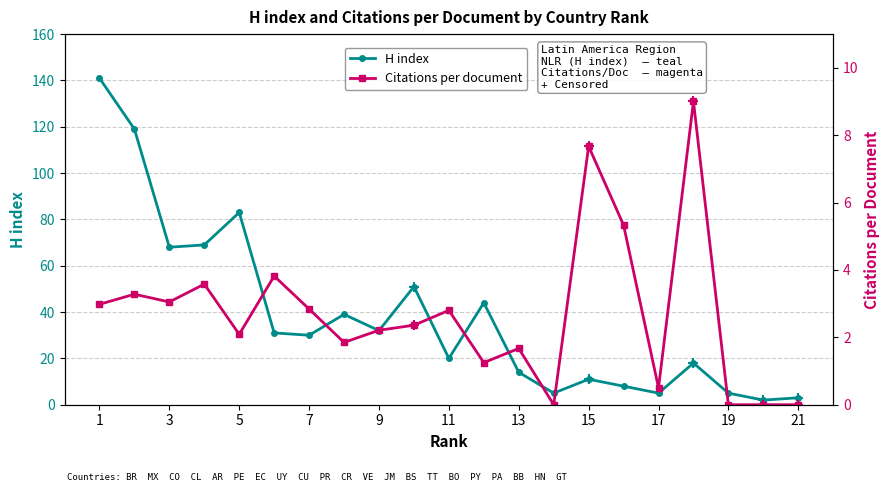

What is the sum of all Citations per document values?

56.3